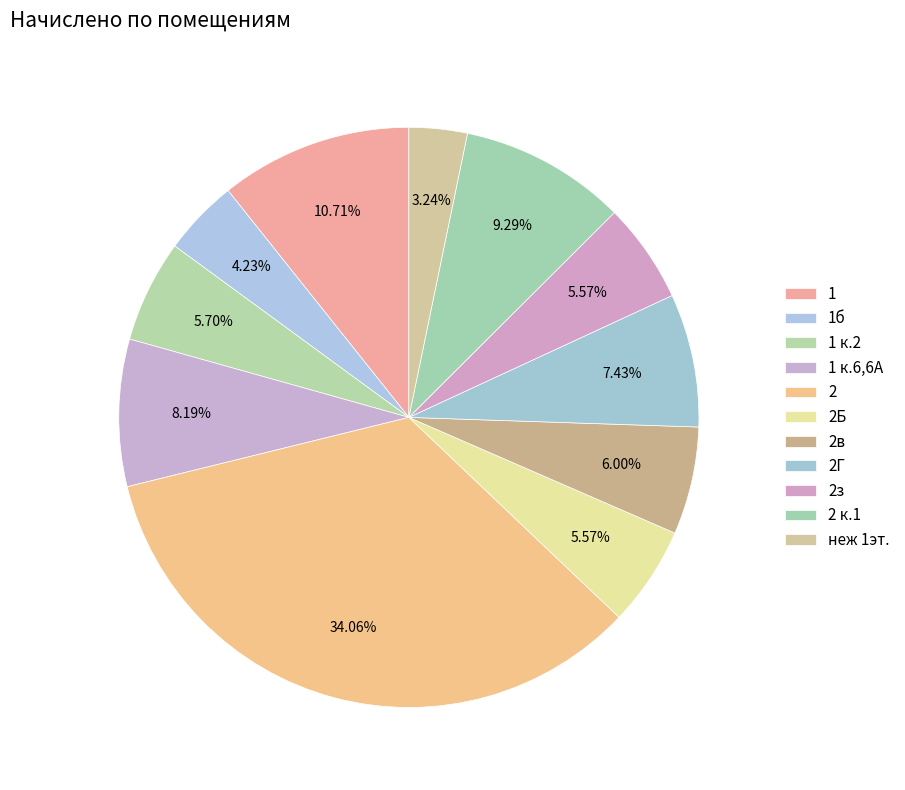

To the nearest percent, what is the difference between the largest and smallest slice percentages?

31%